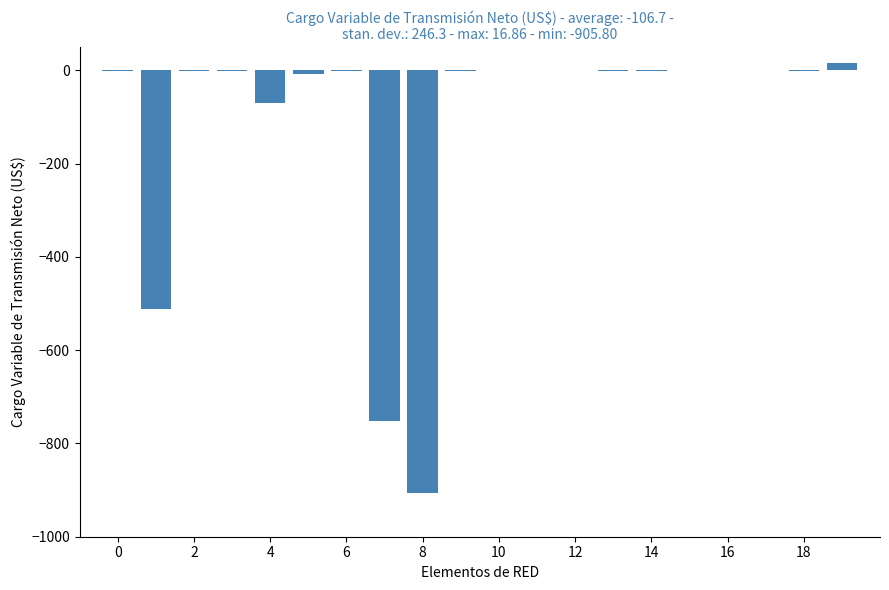

What is the sum of all values?

-2237.2